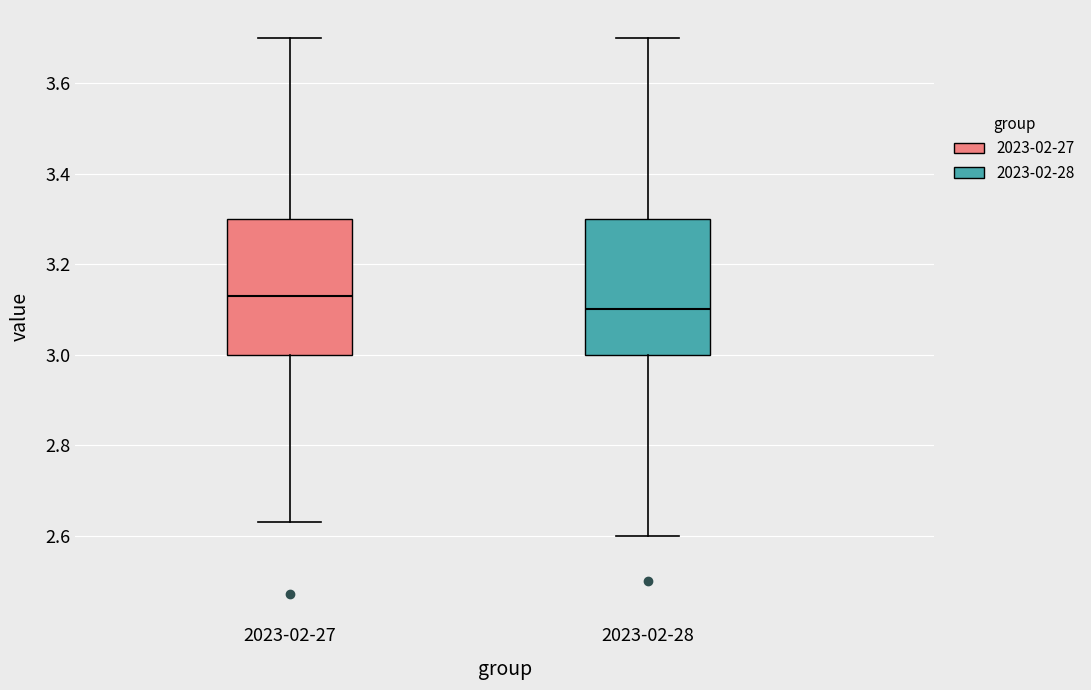

Where is the upper edge of the box for 2023-02-27 on the y-axis? The values are not printed on the chart, so give them approximately, as read against the axis.

3.30